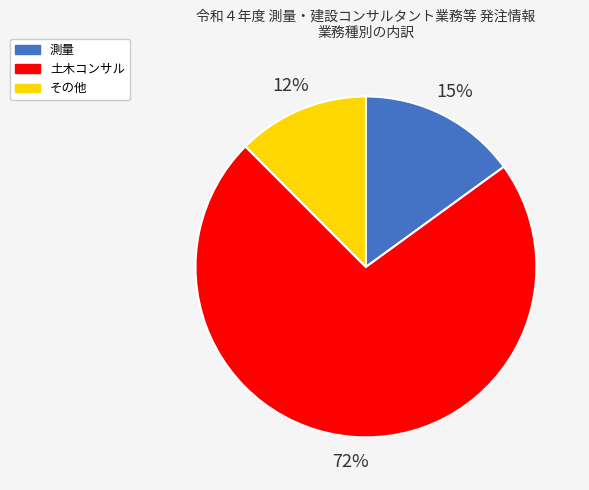

What is the ratio of the value at 測量 to the value at その他?

1.2